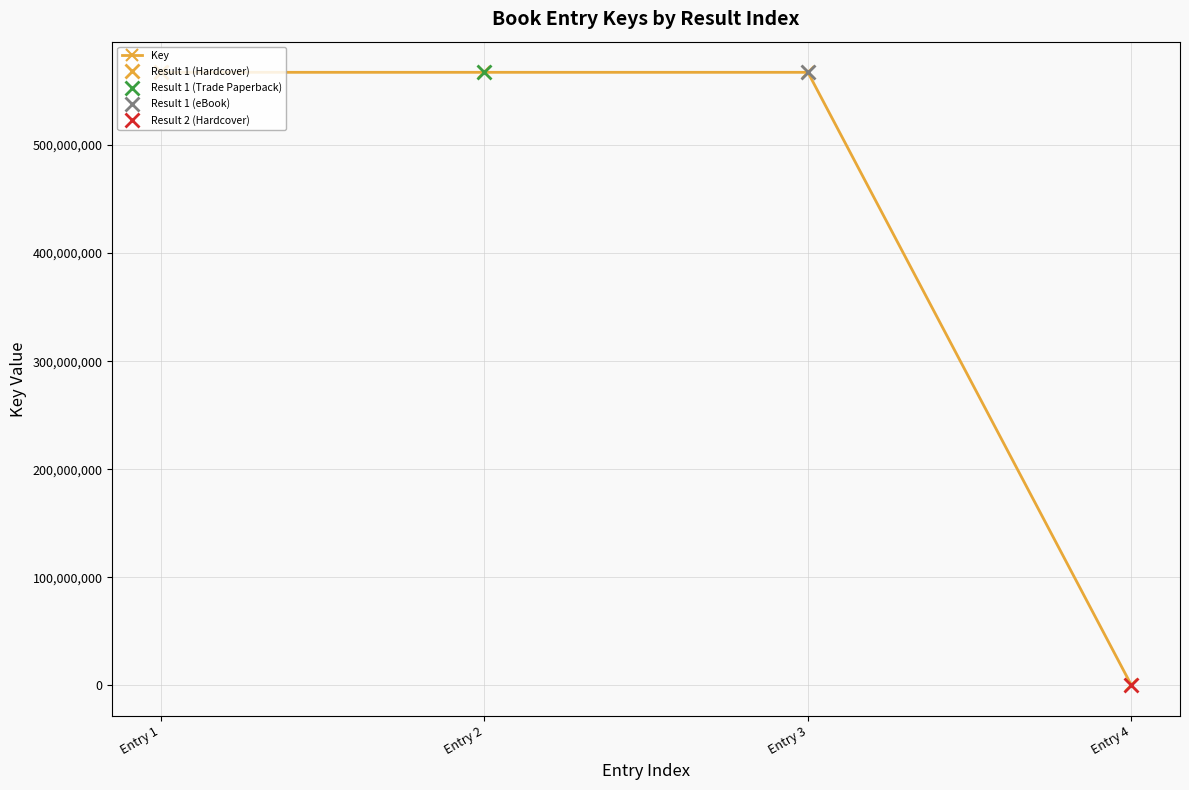

Rank the categories by value from lowest to highest.

Entry 4, Entry 1, Entry 2, Entry 3